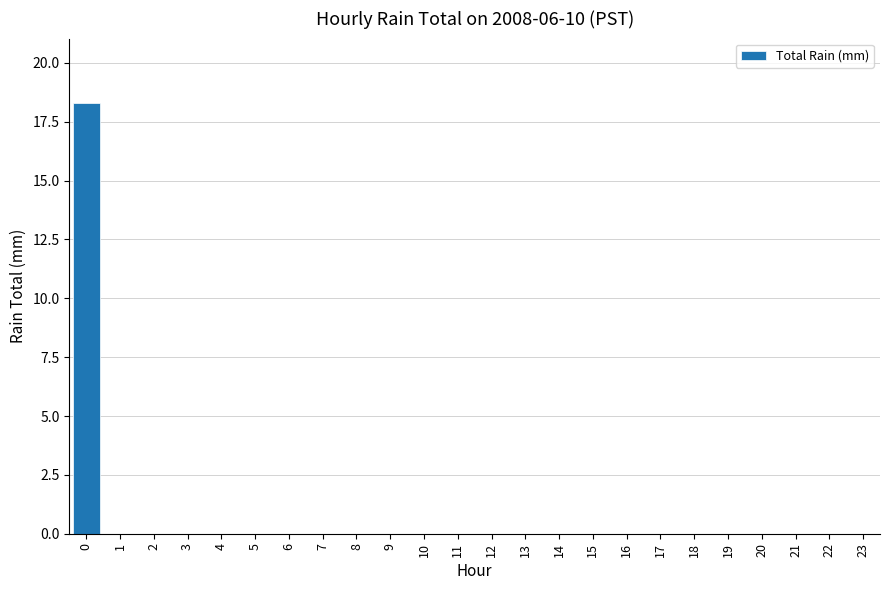

Are the bars horizontal?

No